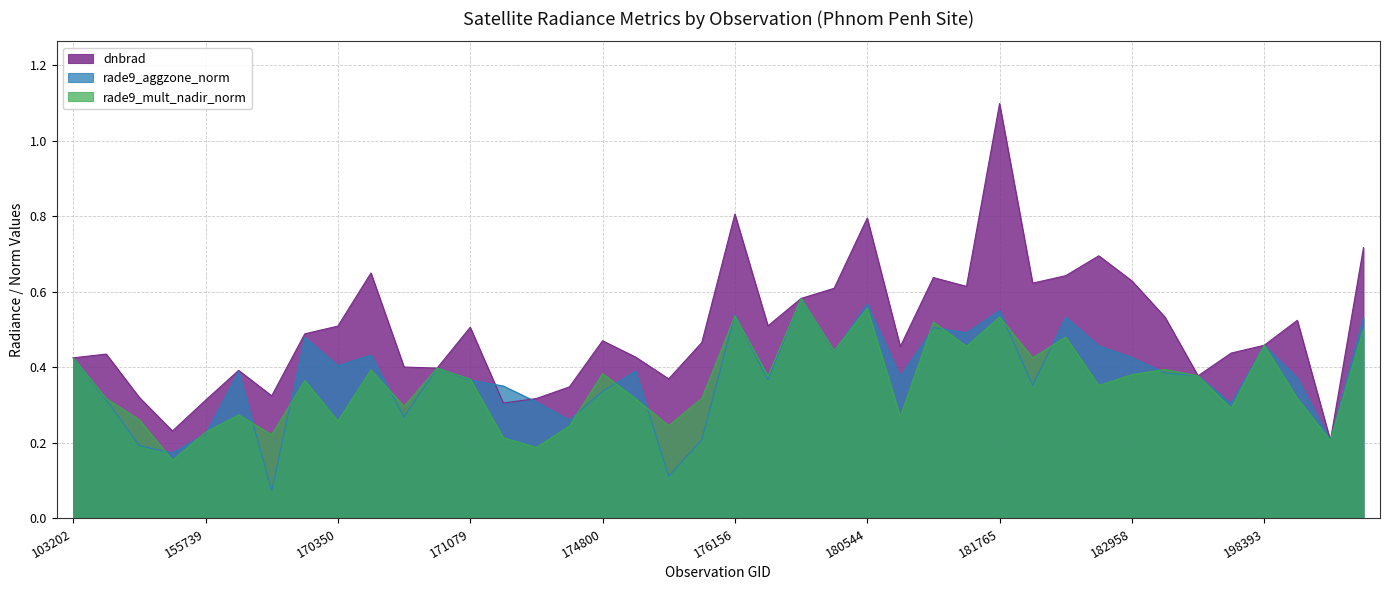

The dnbrad series shows 0.4 at 103202. True or false?

True